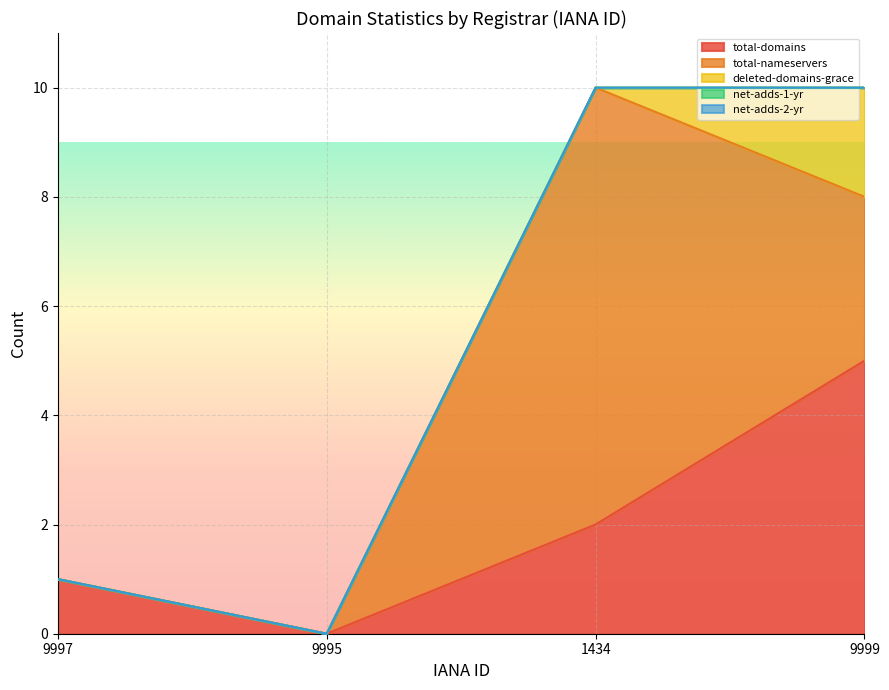

How many lines are shown in the chart?

5